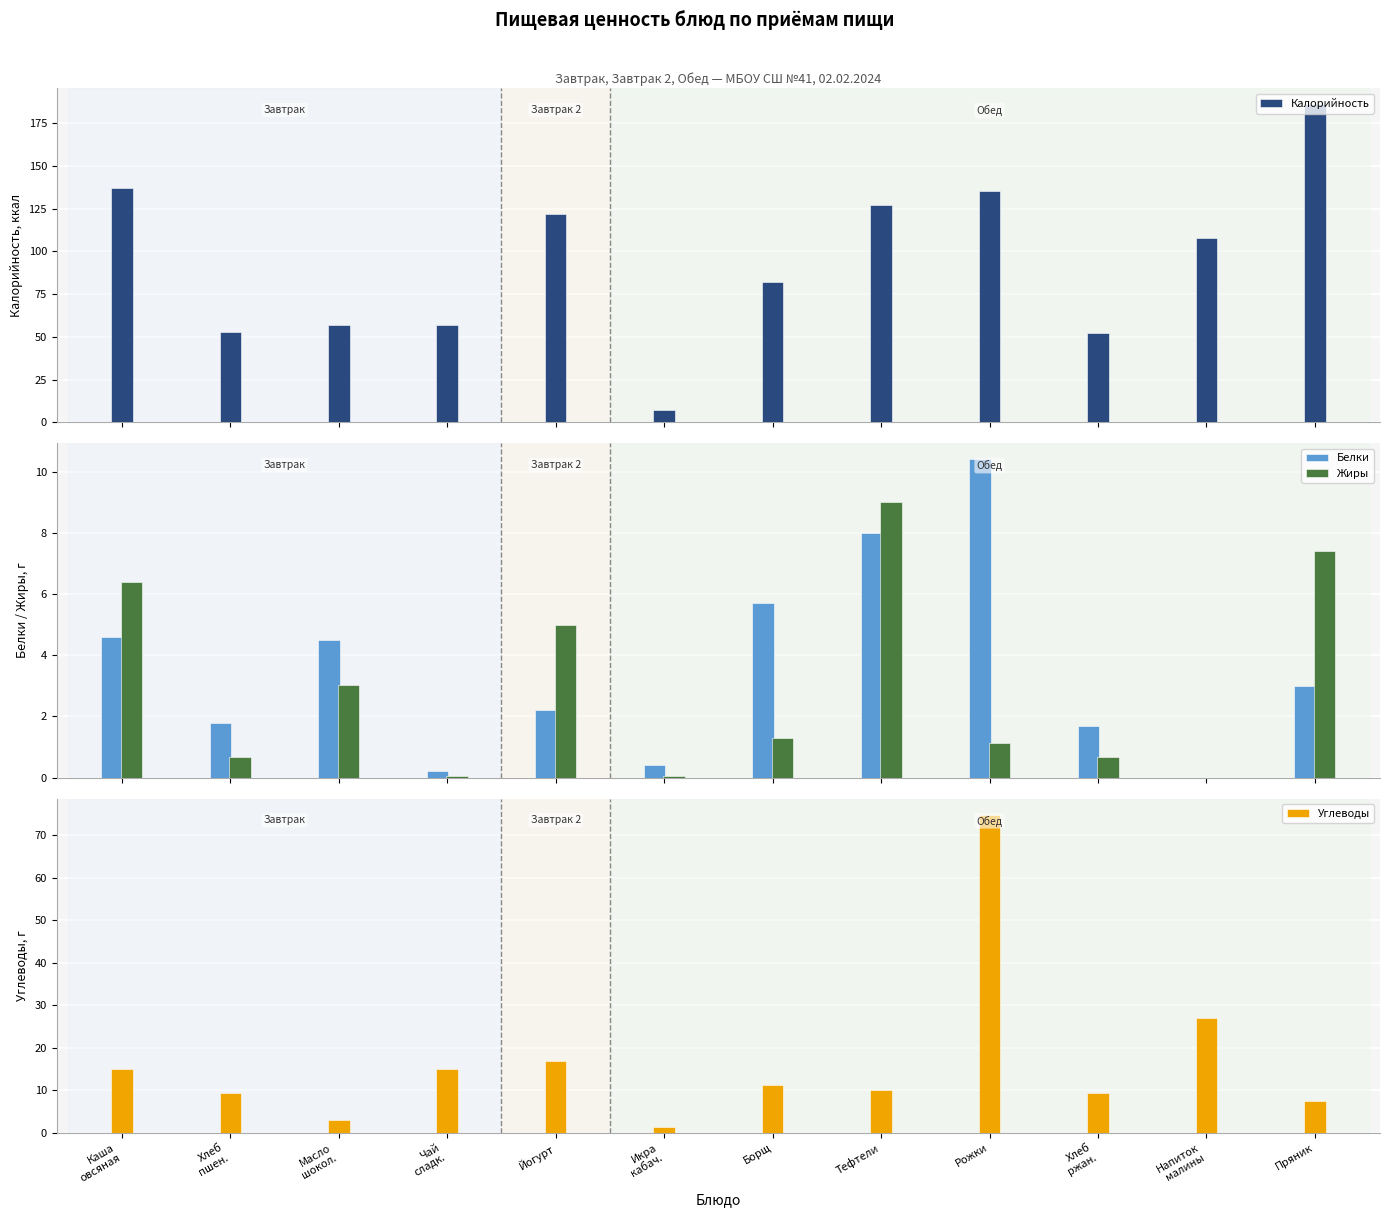

List the labels in order of Белки value, smallest first.

Напиток
малины, Чай
сладк., Икра
кабач., Хлеб
ржан., Хлеб
пшен., Йогурт, Пряник, Масло
шокол., Каша
овсяная, Борщ, Тефтели, Рожки